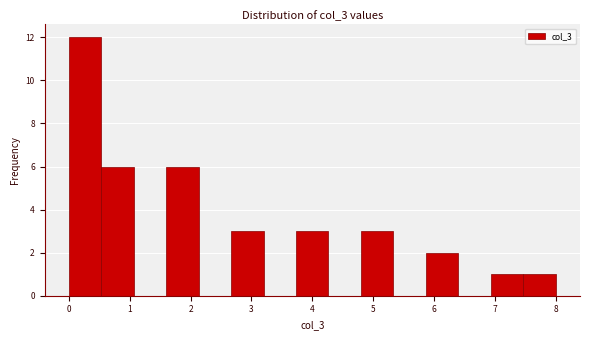

Reading left to right, transcribe this chart: for each bar, give the range it covers on the x-axis and its height. Neither the bar edges nor the heights are printed on the chart, so give them approximately, as read against the axes.

0.0 to 0.5: 12
0.5 to 1.1: 6
1.1 to 1.6: 0
1.6 to 2.1: 6
2.1 to 2.7: 0
2.7 to 3.2: 3
3.2 to 3.7: 0
3.7 to 4.3: 3
4.3 to 4.8: 0
4.8 to 5.3: 3
5.3 to 5.9: 0
5.9 to 6.4: 2
6.4 to 6.9: 0
6.9 to 7.5: 1
7.5 to 8.0: 1